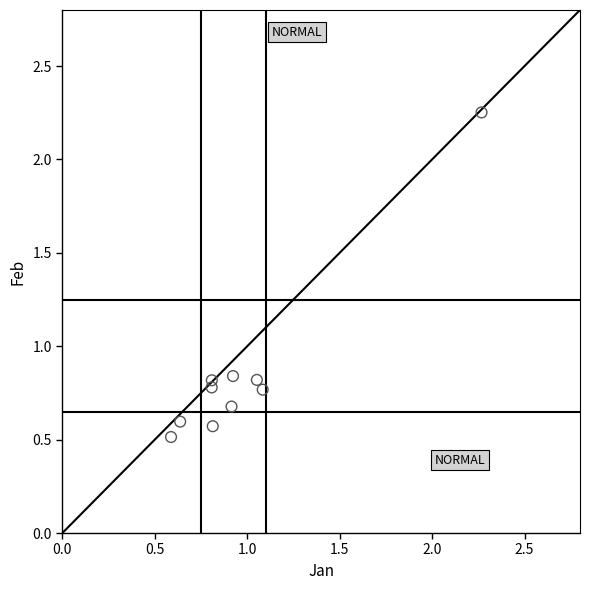

What is the range of Y values (max minus min)?

1.7